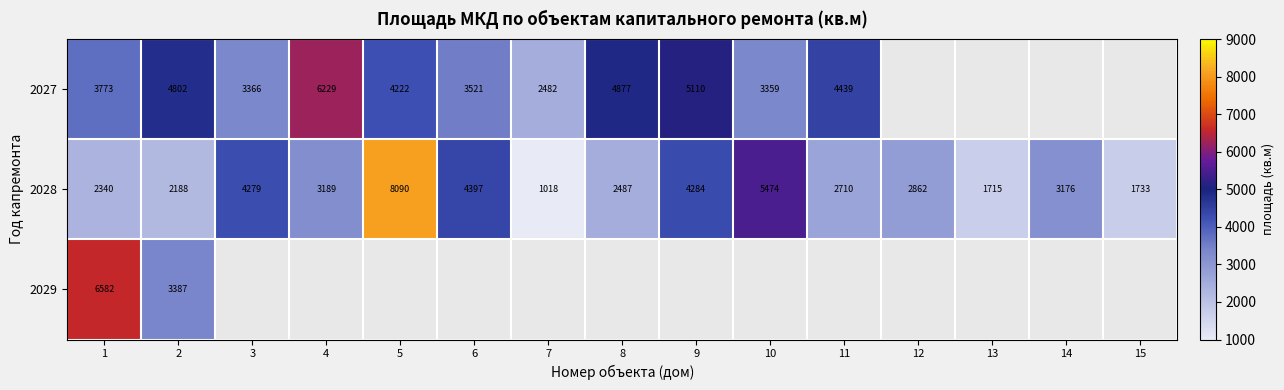

How many distinct data groups are displayed?

3